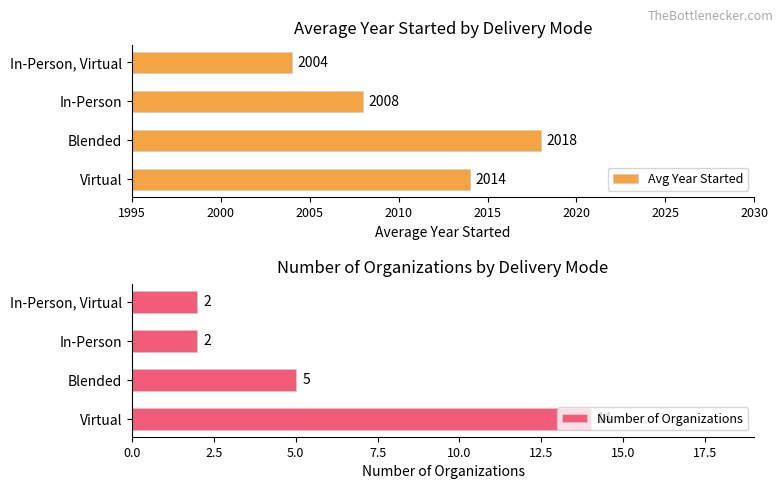

Rank the series by their maximum value, from lowest to highest.

Number of Organizations, Avg Year Started